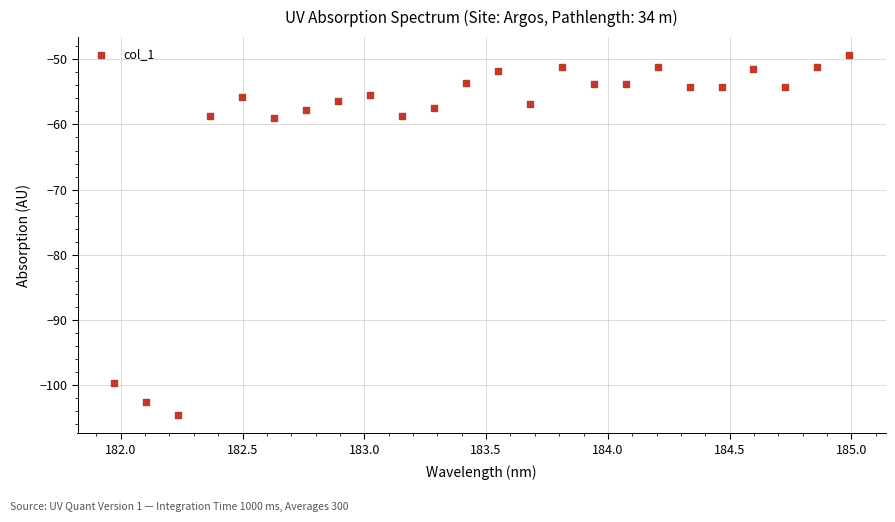

What is the range of Y values (max minus min)?

55.3